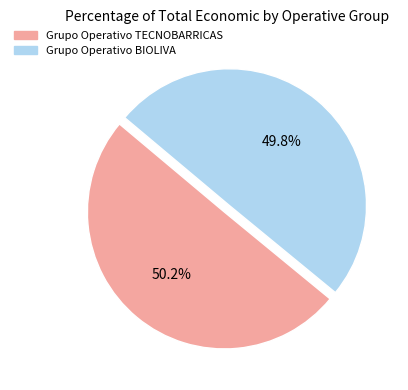

Approximately how many times larger is the value at Grupo Operativo TECNOBARRICAS compared to Grupo Operativo BIOLIVA?

1.0